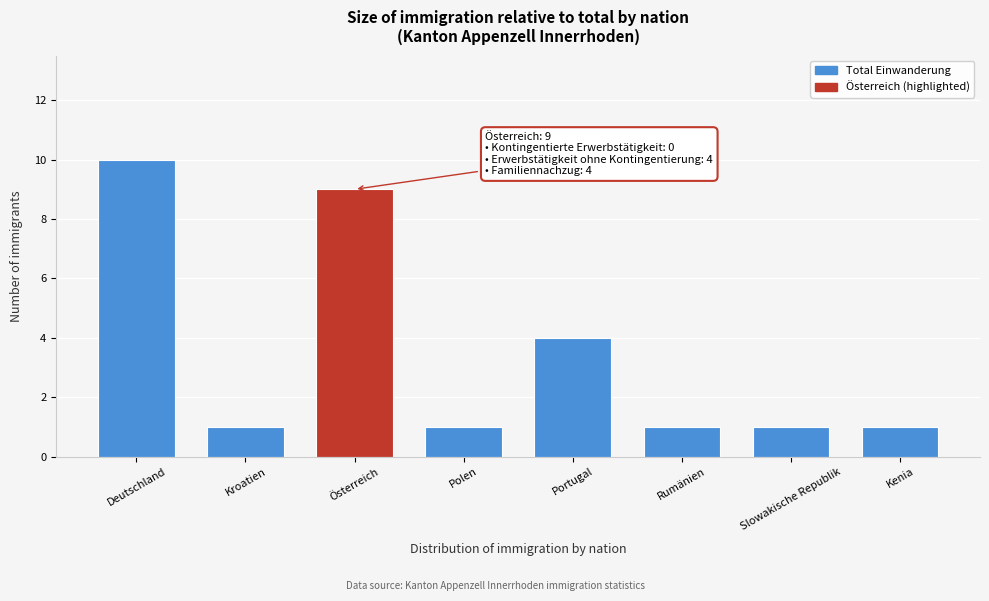

Reading right to left, extract all data points from this chart.

Kenia=1	Slowakische Republik=1	Rumänien=1	Portugal=4	Polen=1	Österreich=9	Kroatien=1	Deutschland=10